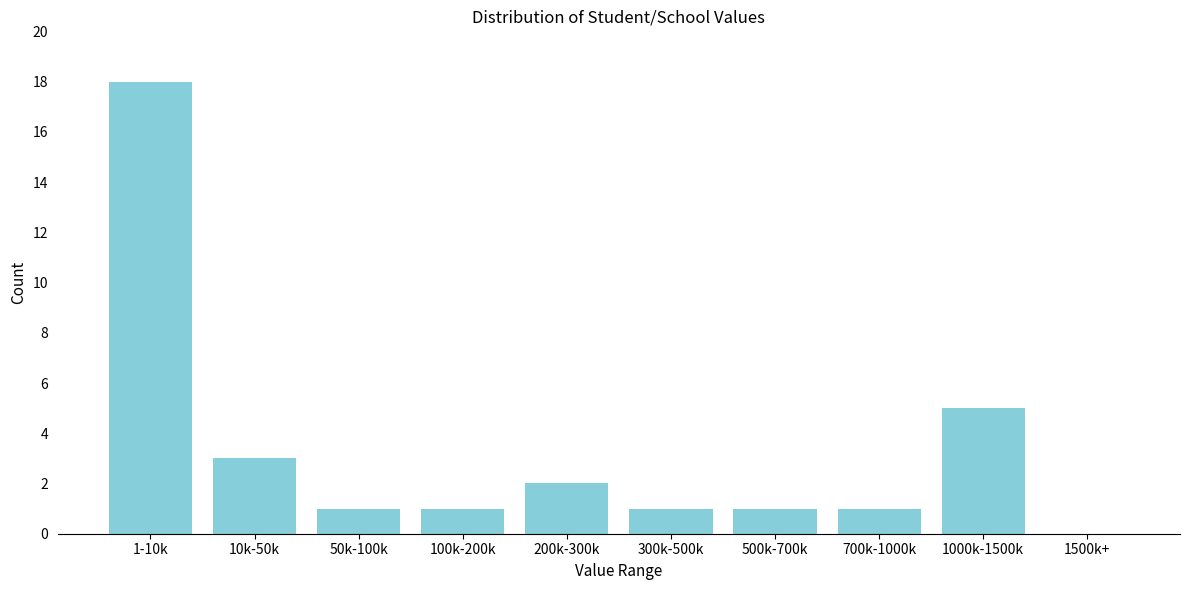

Reading left to right, transcribe all the data shown in this chart.

1-10k=18	10k-50k=3	50k-100k=1	100k-200k=1	200k-300k=2	300k-500k=1	500k-700k=1	700k-1000k=1	1000k-1500k=5	1500k+=0